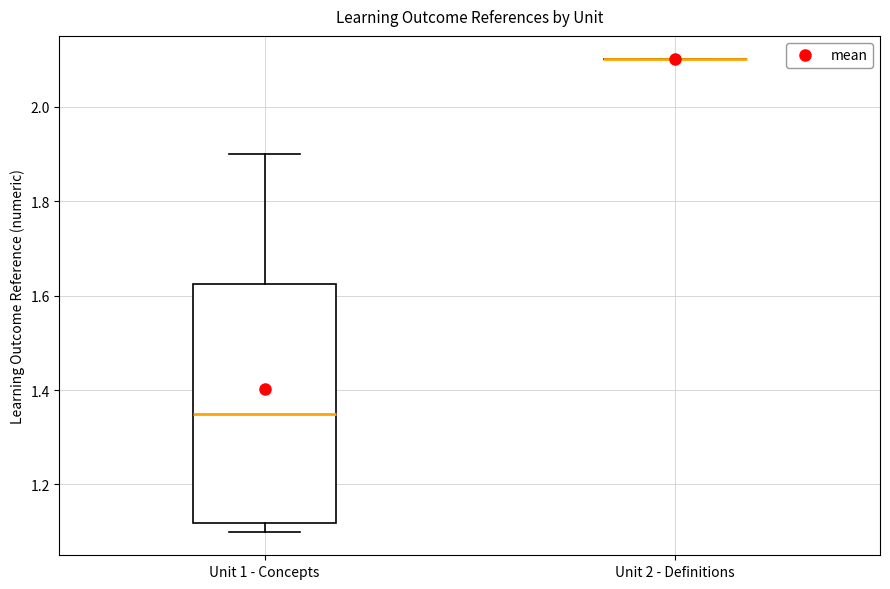

Comparing the boxes themselves (not the whiskers), which one is the tallest?

Unit 1 - Concepts